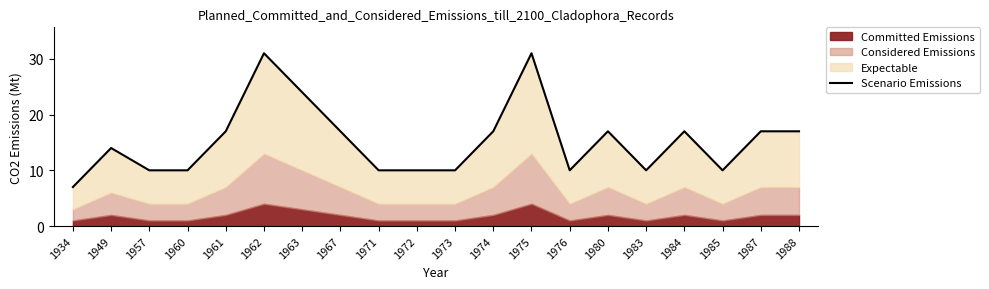

Which has a higher value, 1949 or 1988?

1988